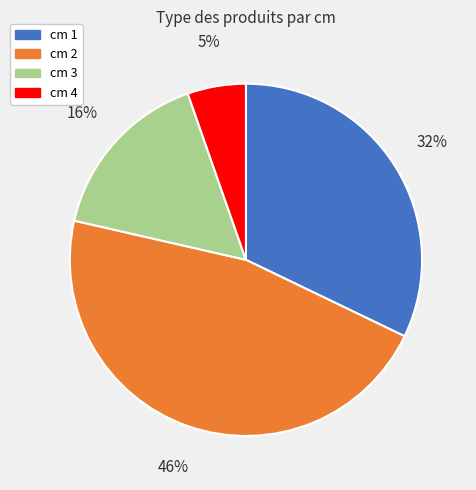

Which has a higher value, cm 4 or cm 2?

cm 2